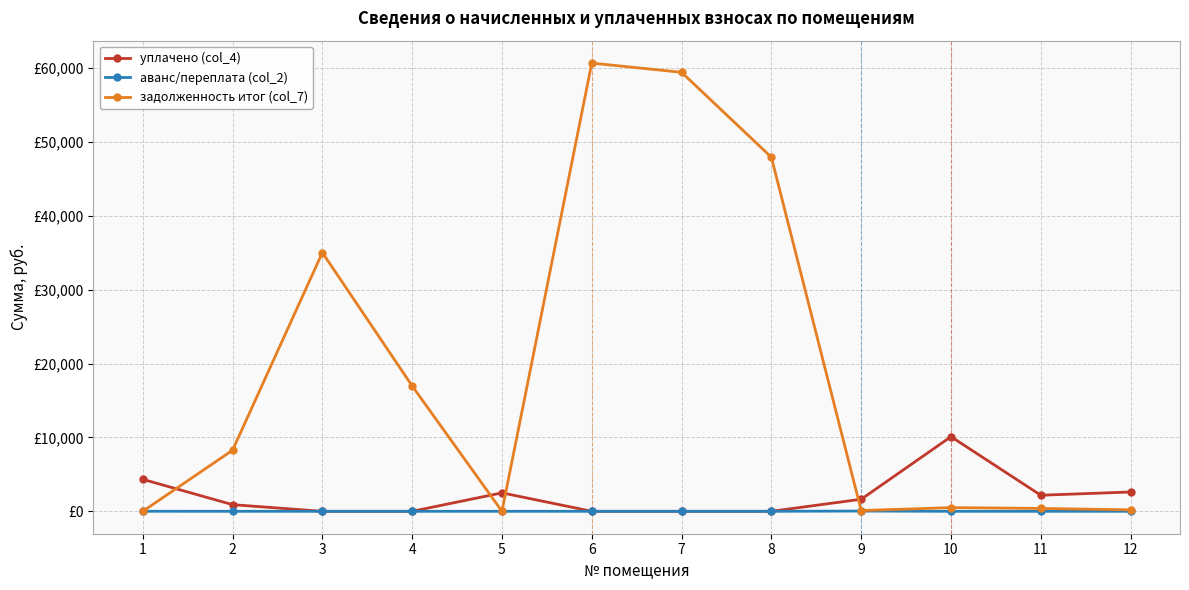

Does the chart have visible grid lines?

Yes